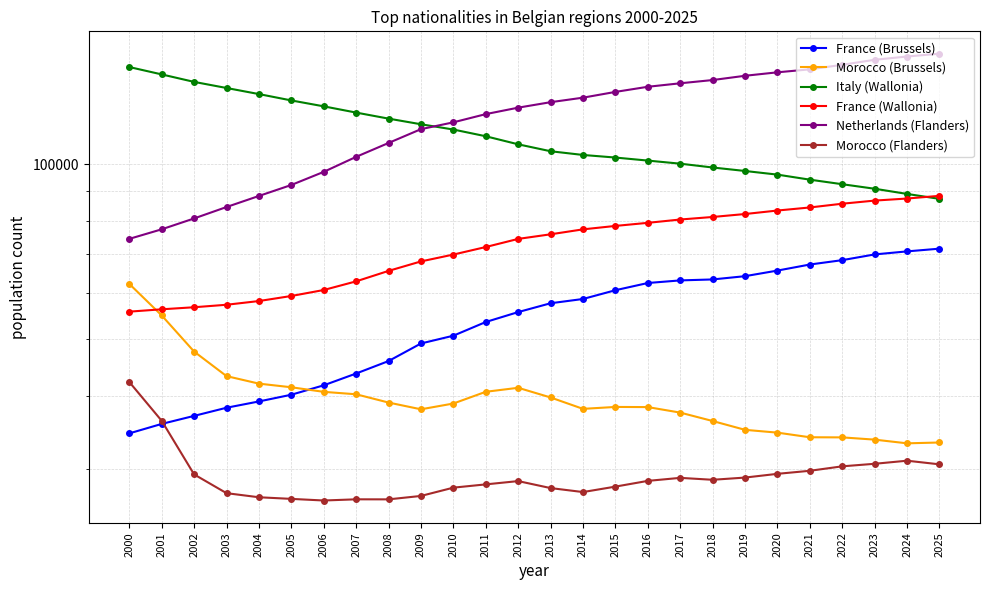

What value does the France (Brussels) series have at 2022?

68418